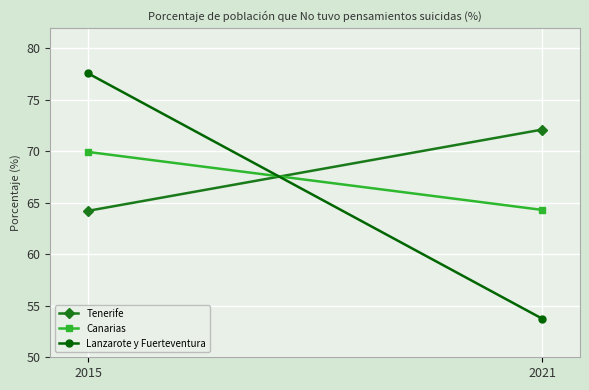

What is the minimum value shown in the chart?

53.8